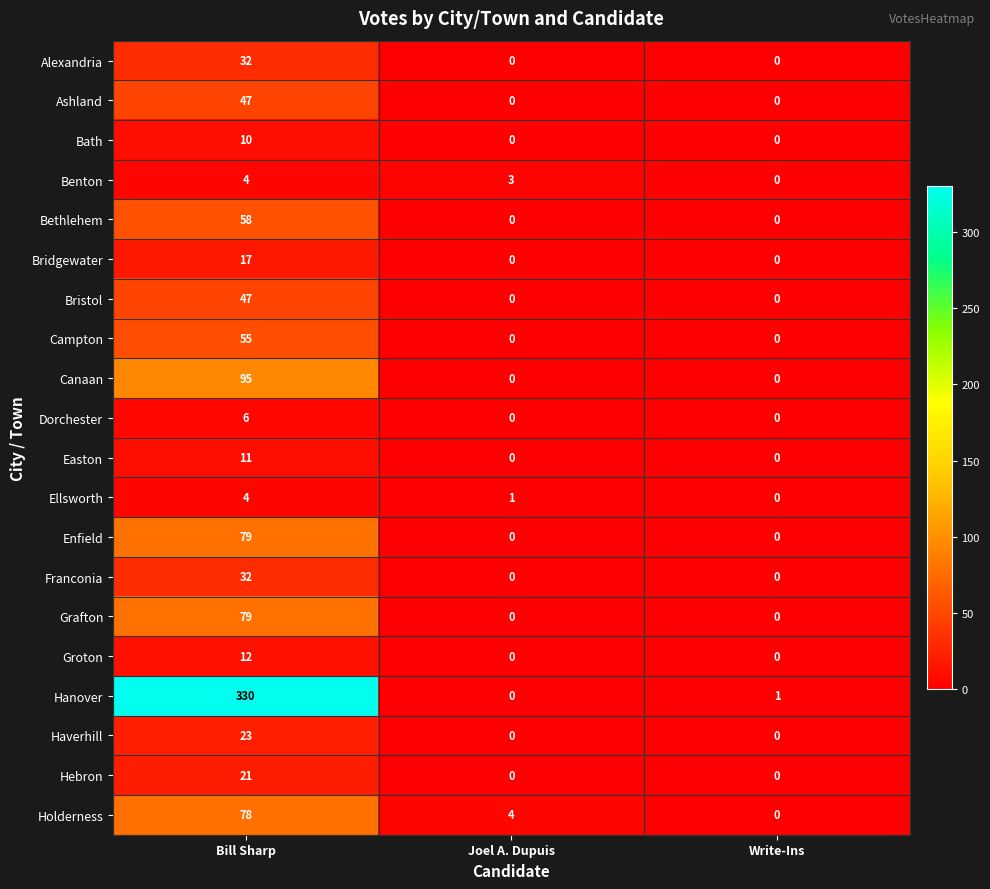

The value of Dorchester at Joel A. Dupuis is -2. True or false?

False